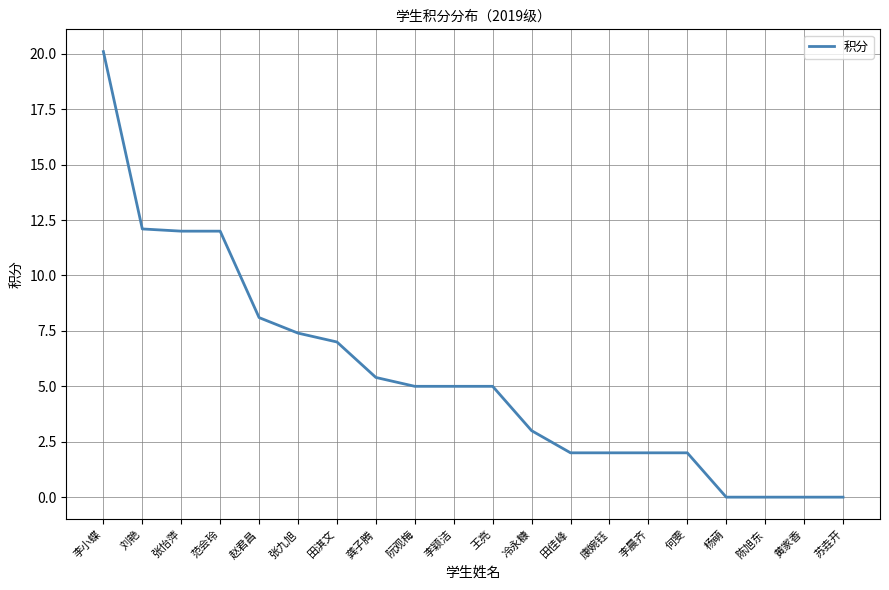

What is the change in value from 张怡萍 to 王亮?

-7.0